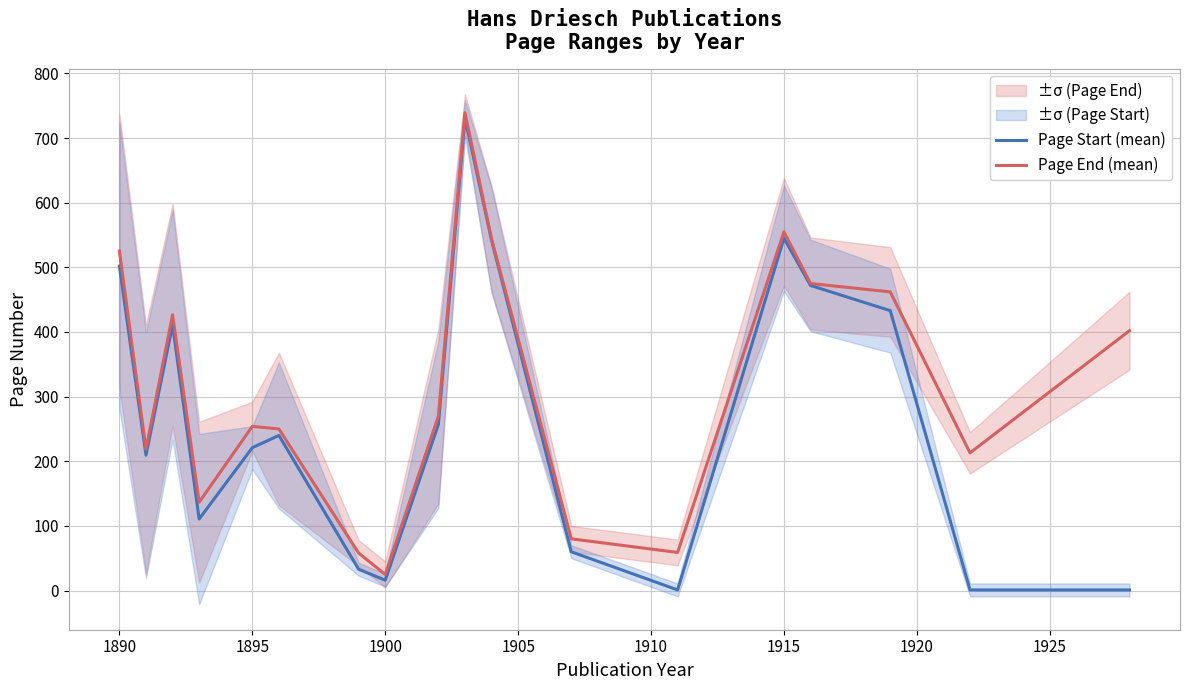

What is the minimum value for Page End (mean)?

25.0